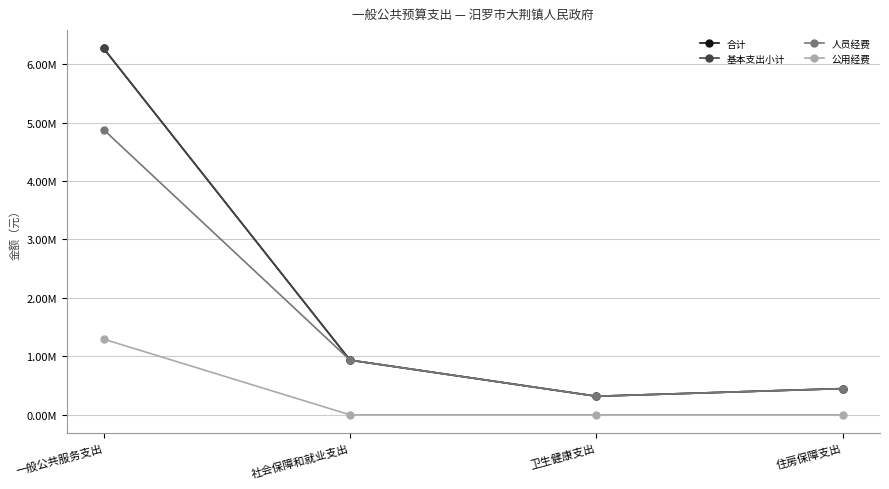

What is the total value across all series at 一般公共服务支出?

18708612.6